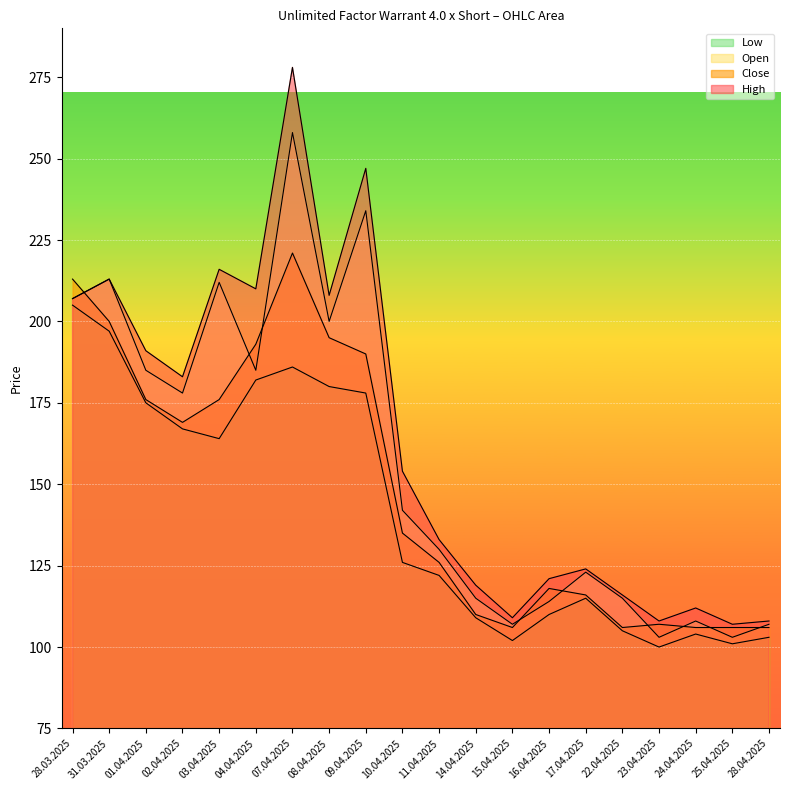

At which label is High closest to 192?

01.04.2025